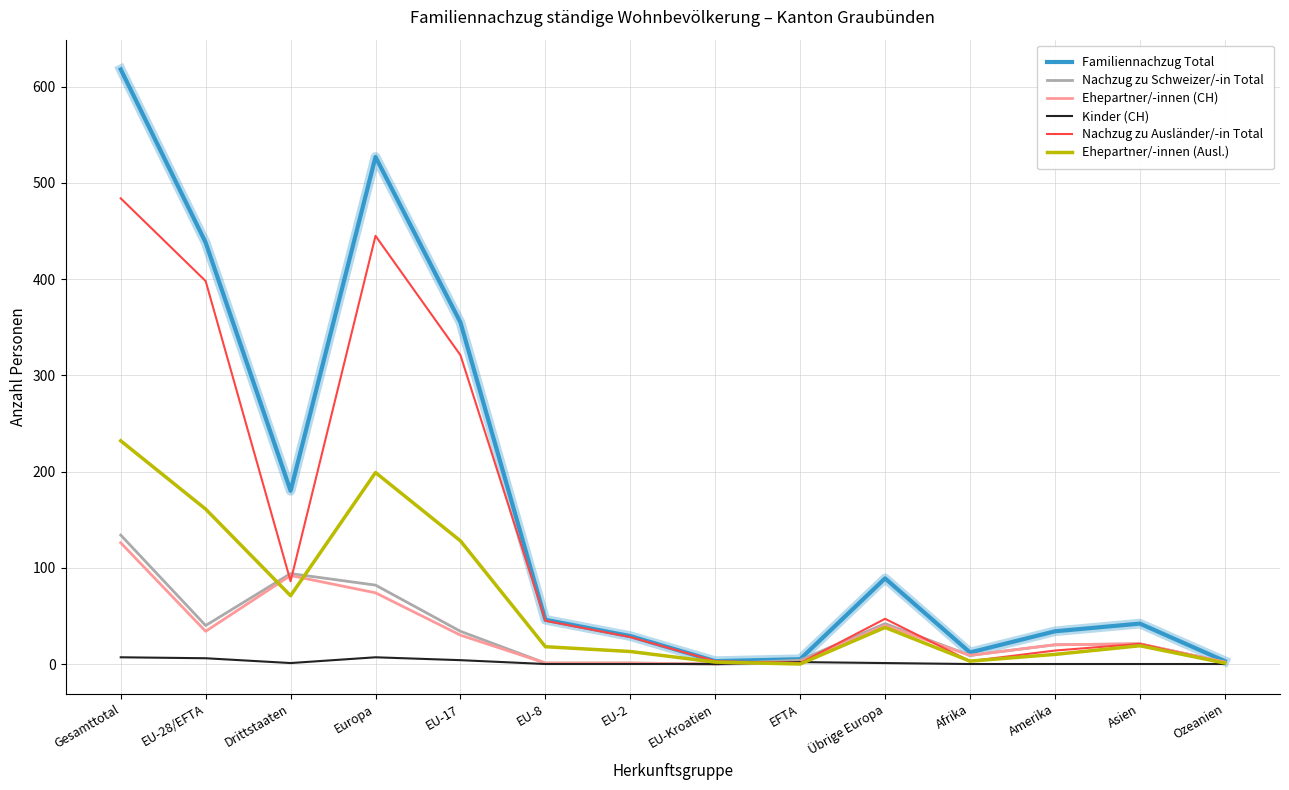

The Nachzug zu Schweizer/-in Total series shows 9 at Afrika. True or false?

True